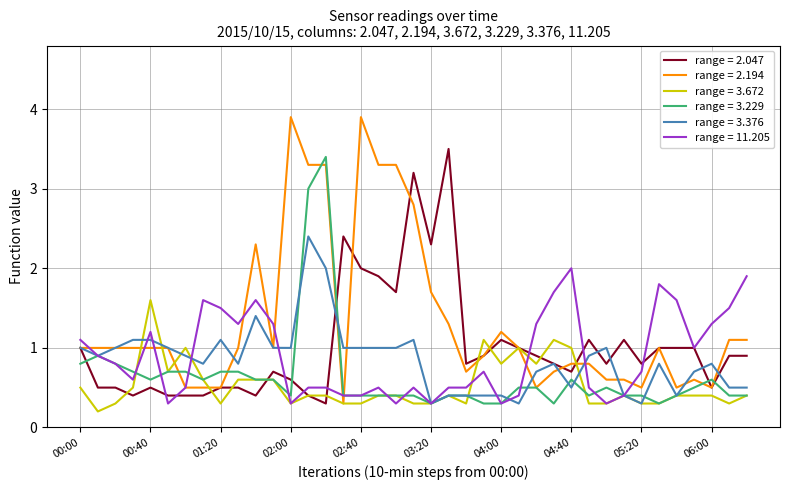

Which series has the largest total across all categories?

range = 2.194